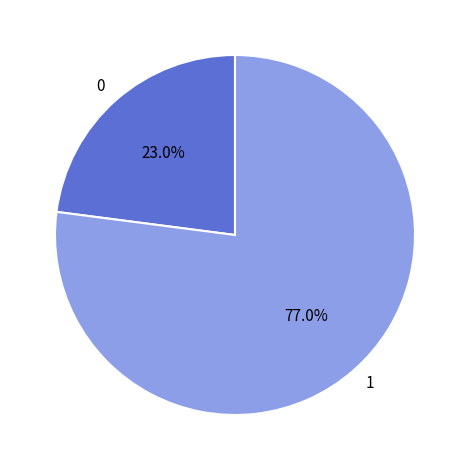

Approximately how many times larger is the value at 0 compared to 1?

0.3